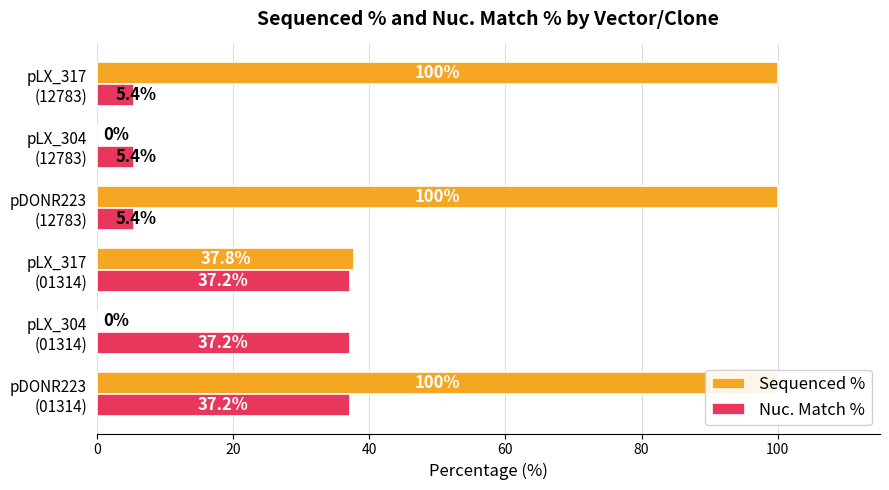

How many Sequenced % values are between 0 and 100?

6